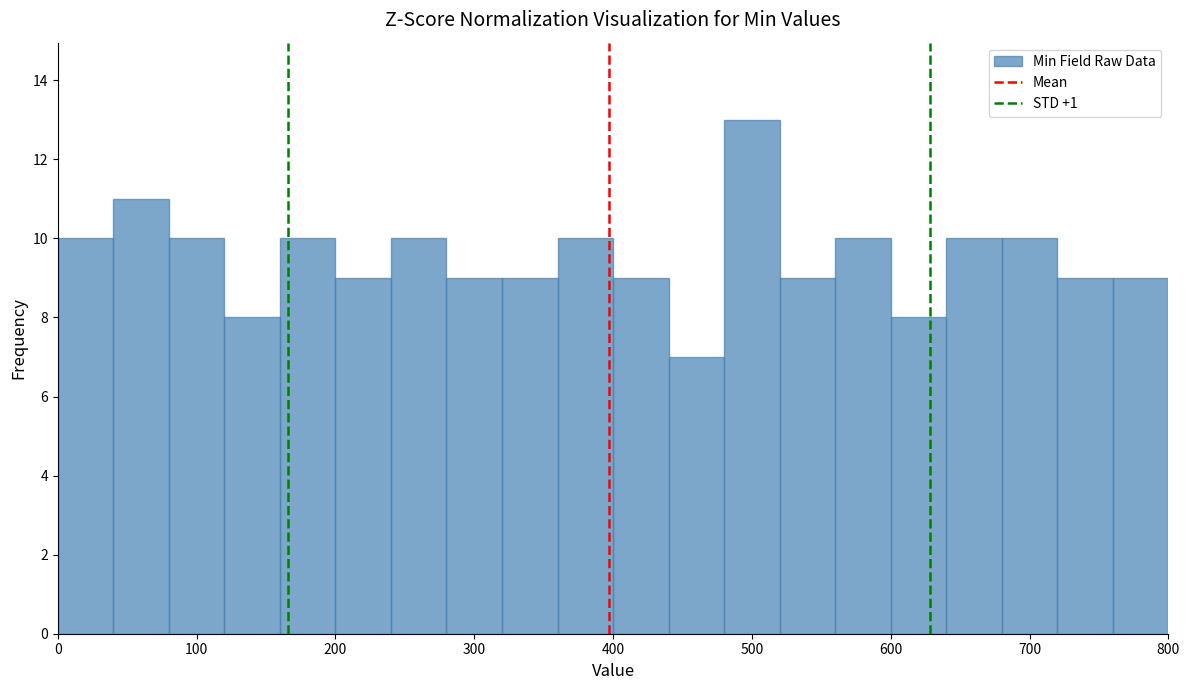

Reading left to right, transcribe this chart: for each bar, give the range it covers on the x-axis and its height. The values are not printed on the chart, so give them approximately, as read against the axis.

0 to 40: 10
40 to 80: 11
80 to 120: 10
120 to 160: 8
160 to 200: 10
200 to 240: 9
240 to 280: 10
280 to 320: 9
320 to 360: 9
360 to 400: 10
400 to 440: 9
440 to 480: 7
480 to 520: 13
520 to 560: 9
560 to 600: 10
600 to 640: 8
640 to 680: 10
680 to 720: 10
720 to 760: 9
760 to 800: 9